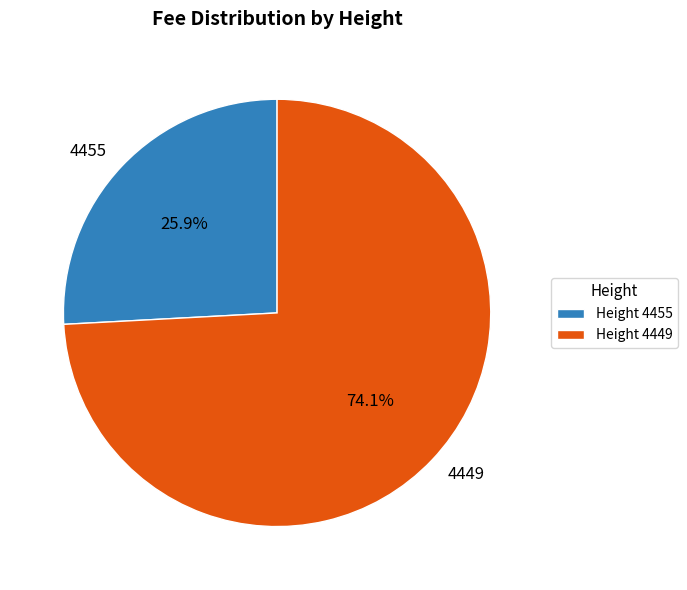

Which slice is the smallest?

4455